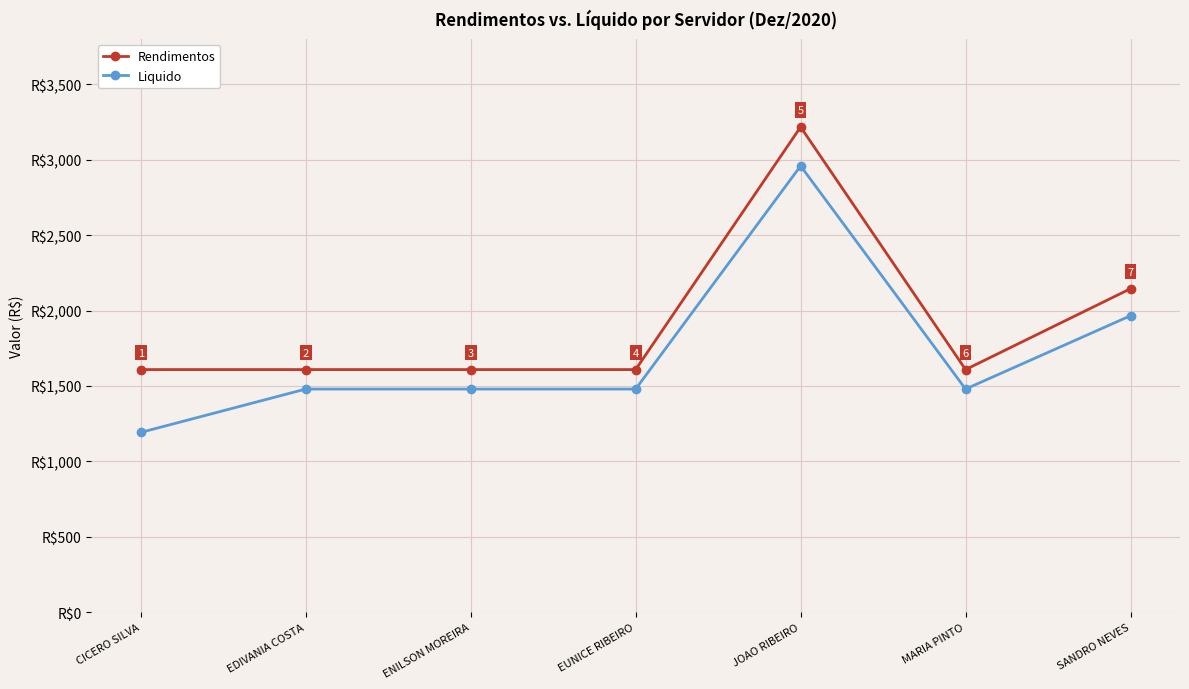

Between EDIVANIA COSTA and JOAO RIBEIRO, which series saw the biggest shift?

Rendimentos